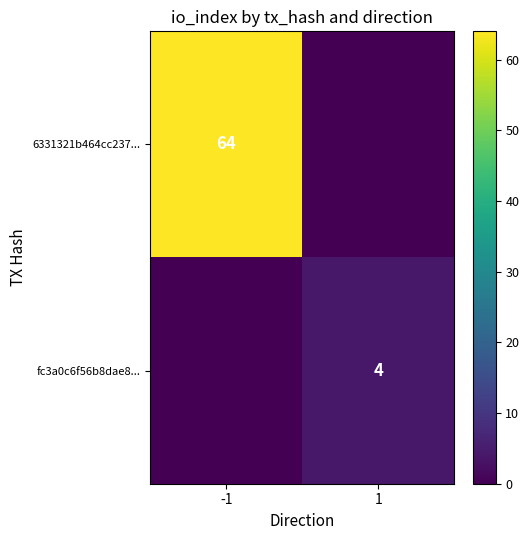

Is the value of 6331321b464cc237... at -1 greater than the value of fc3a0c6f56b8dae8... at 1?

Yes